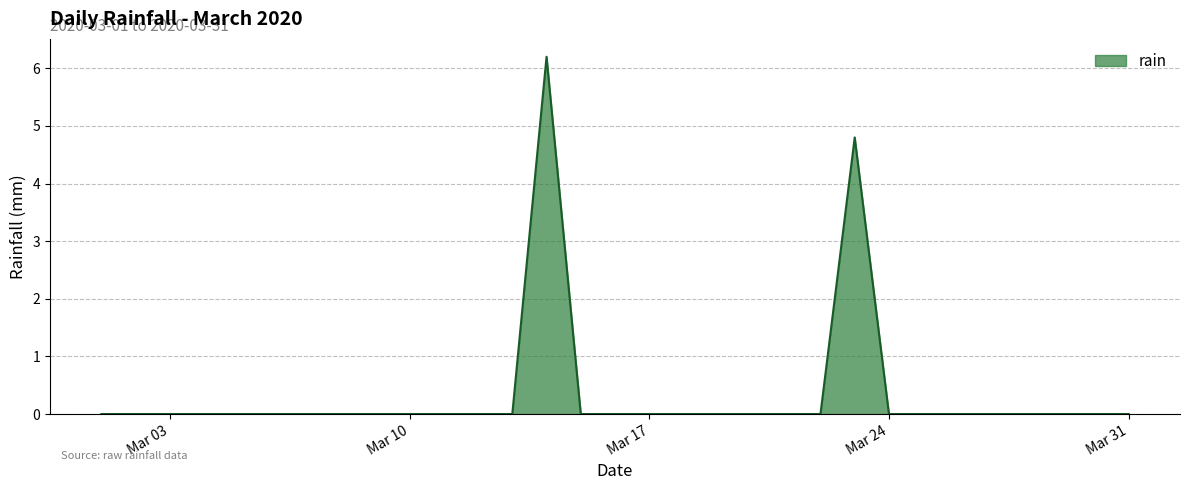

Does the chart have visible grid lines?

Yes